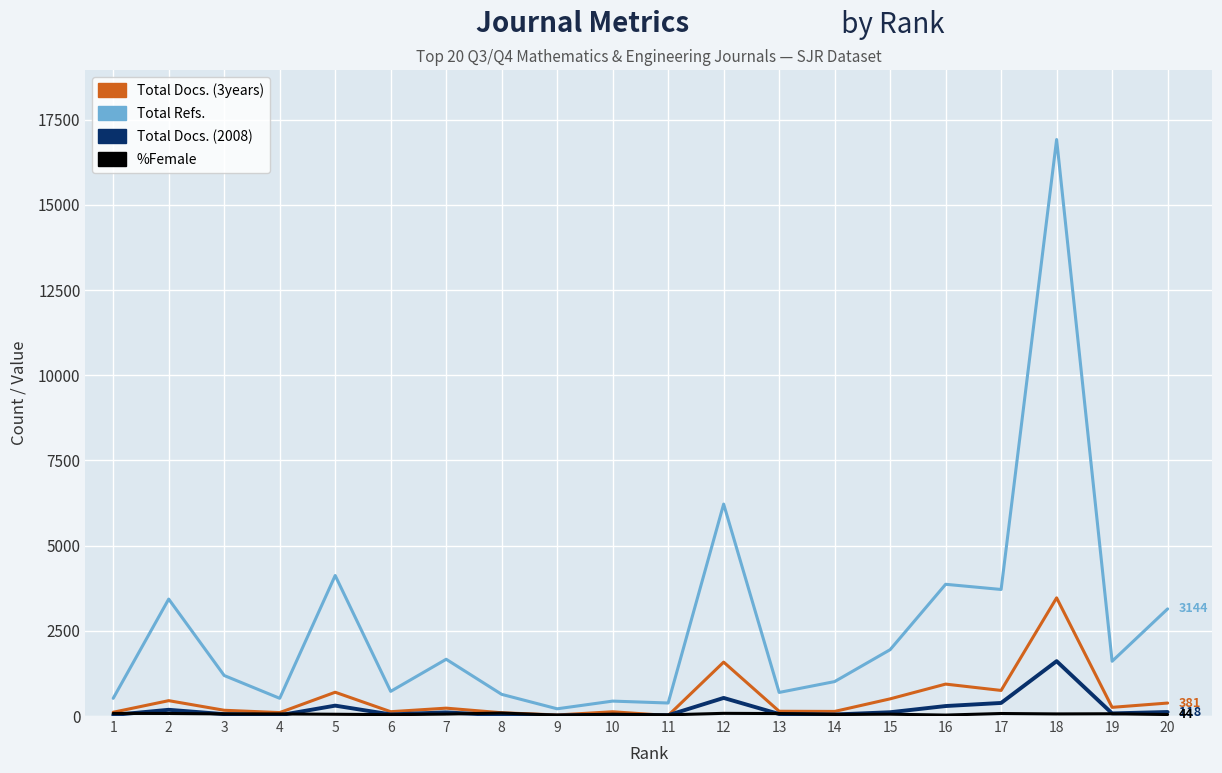

At which category is the sum across all series the highest?

18